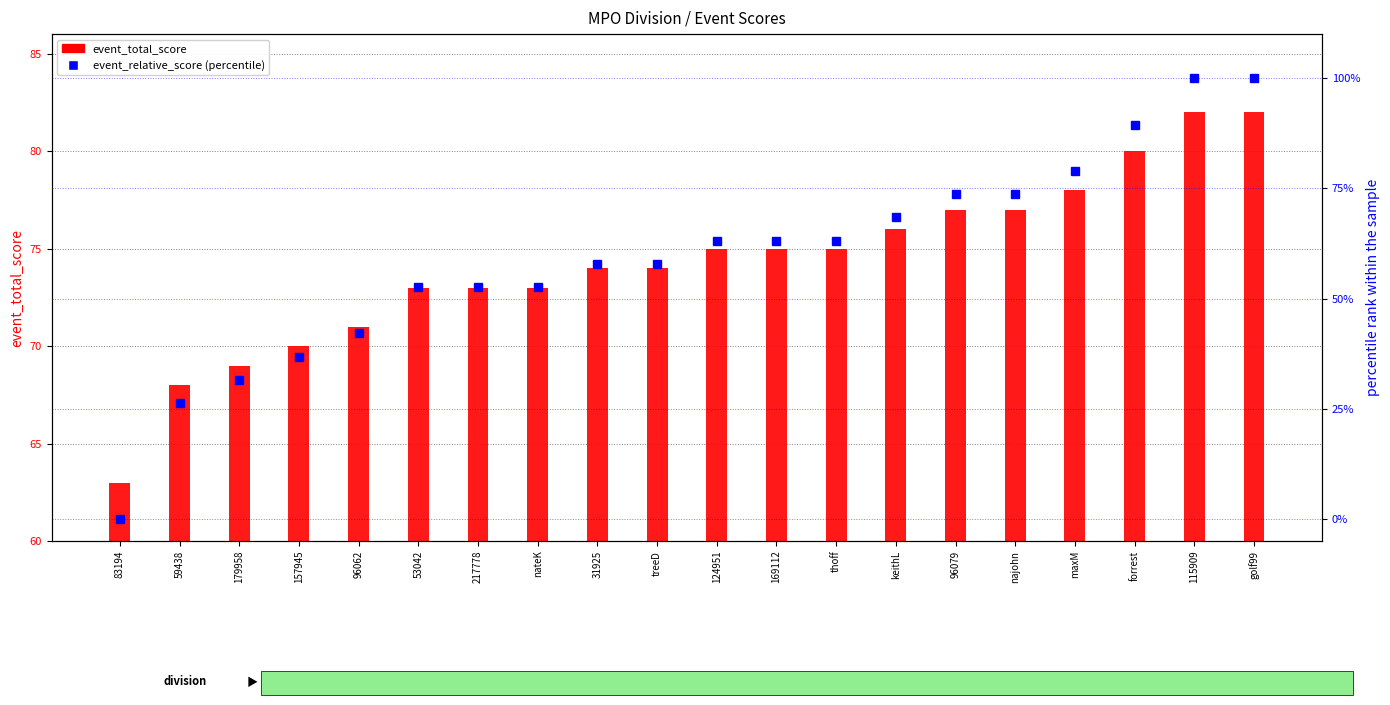

Which series has the widest spread of values?

event_relative_score (percentile)